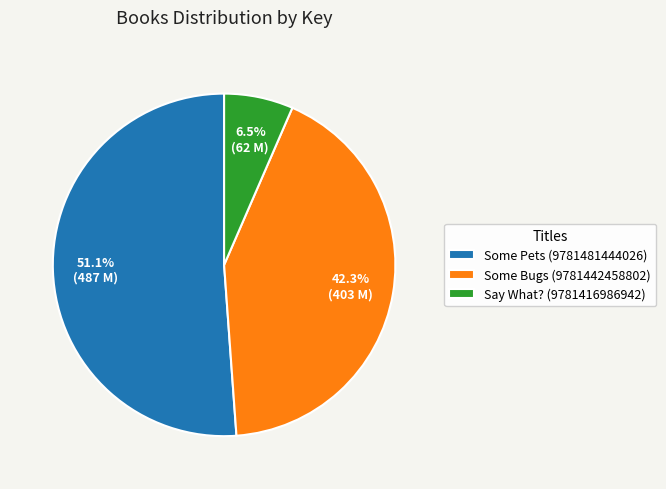

To the nearest percent, what is the difference between the largest and smallest slice percentages?

45%